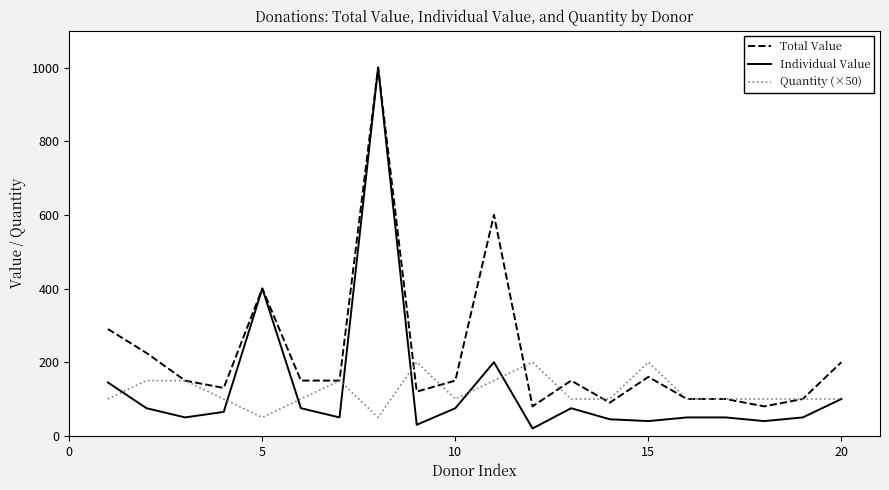

What is the greatest value displayed?

1000